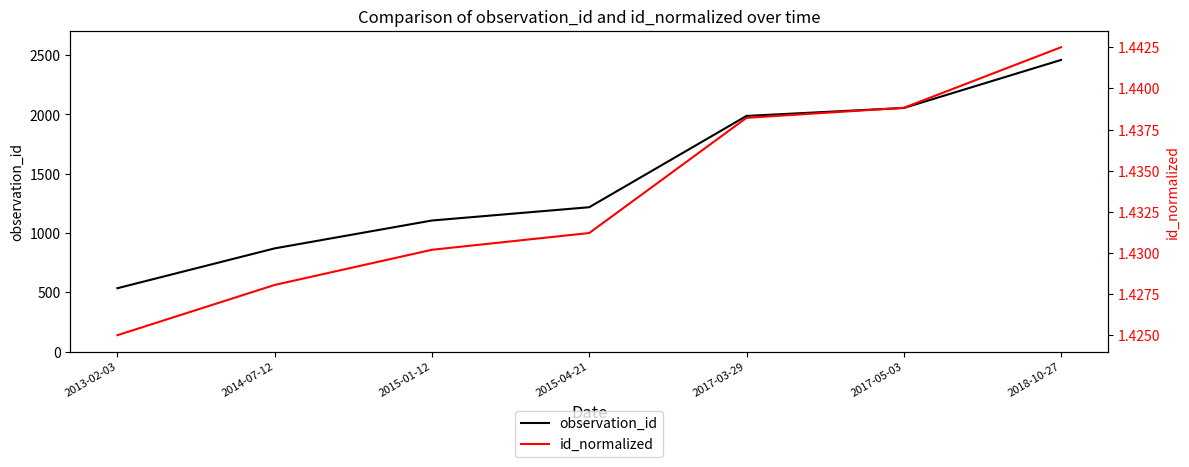

Between 2014-07-12 and 2015-01-12, which series saw the biggest shift?

observation_id